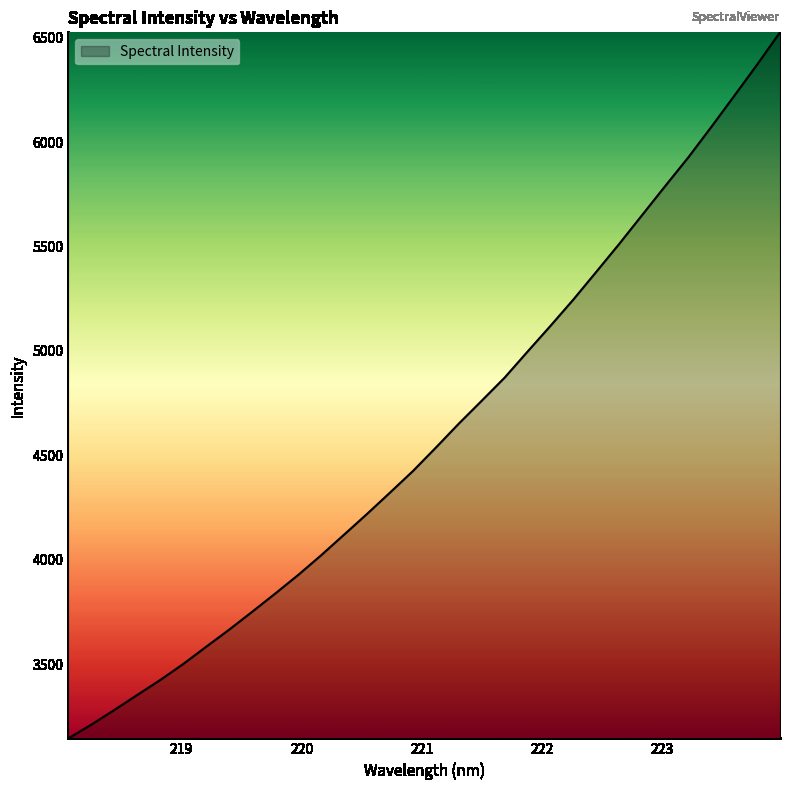

What is the difference between the maximum and minimum values?

3381.0